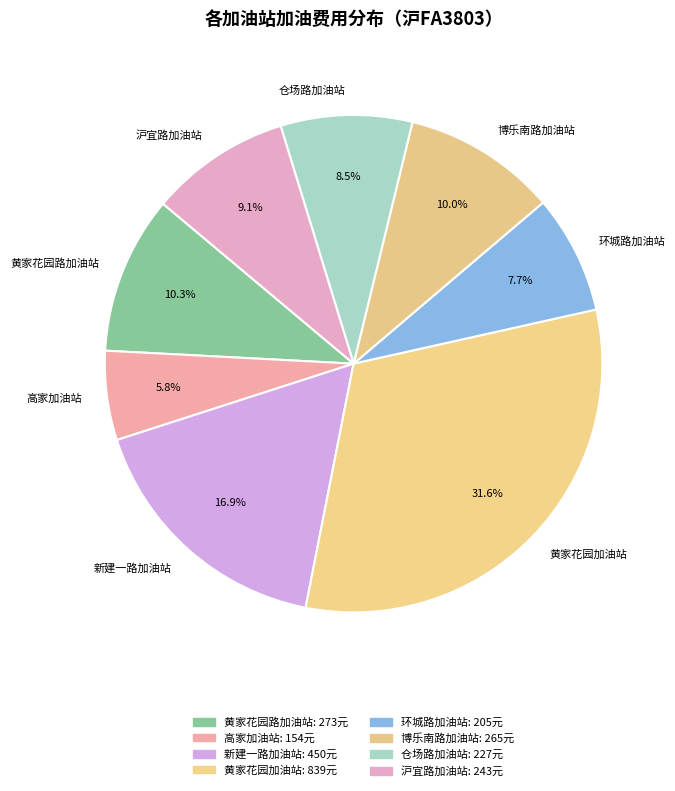

What is the ratio of the value at 仓场路加油站 to the value at 沪宜路加油站?

0.9